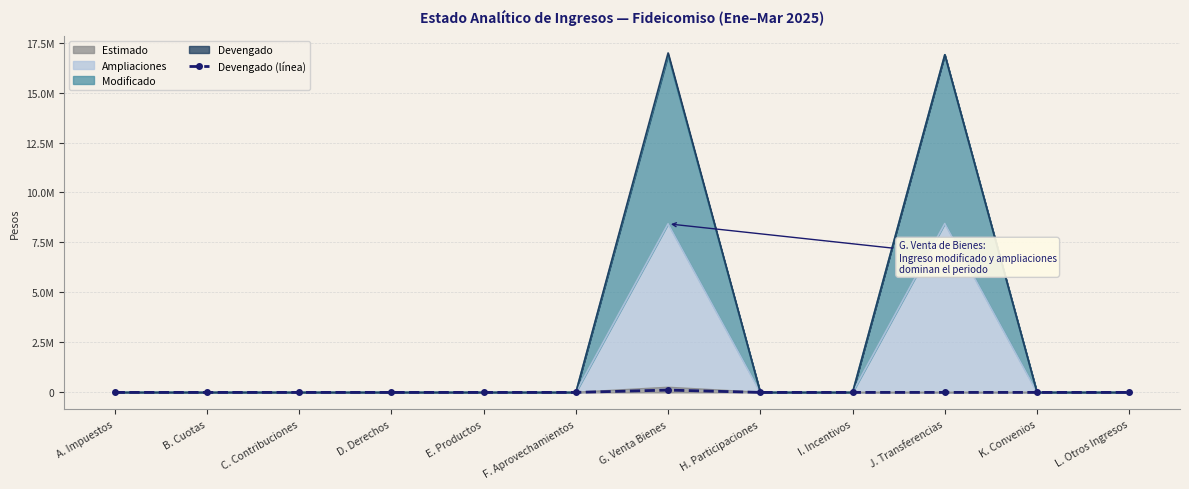

Rank the categories by value from lowest to highest.

A. Impuestos, B. Cuotas, C. Contribuciones, D. Derechos, E. Productos, F. Aprovechamientos, H. Participaciones, I. Incentivos, J. Transferencias, K. Convenios, L. Otros Ingresos, G. Venta Bienes